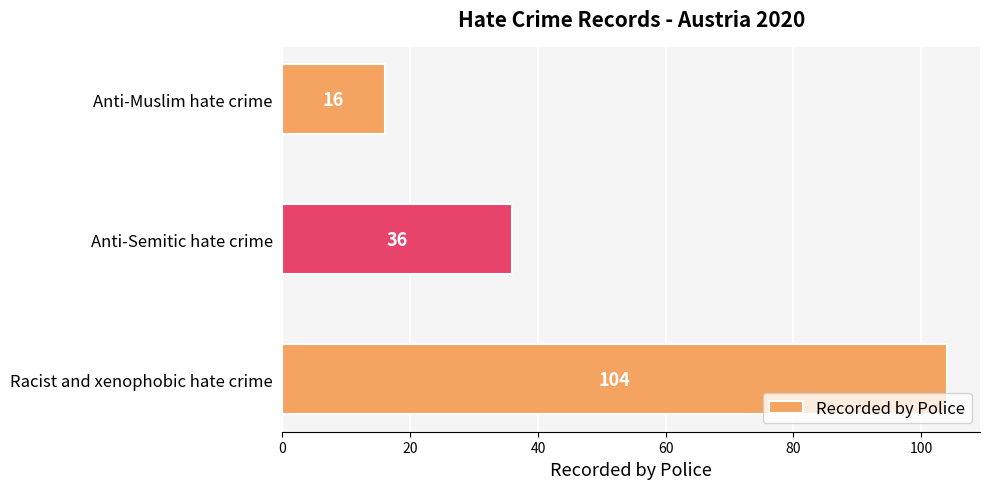

What is the sum of the values at Anti-Semitic hate crime and Racist and xenophobic hate crime?

140